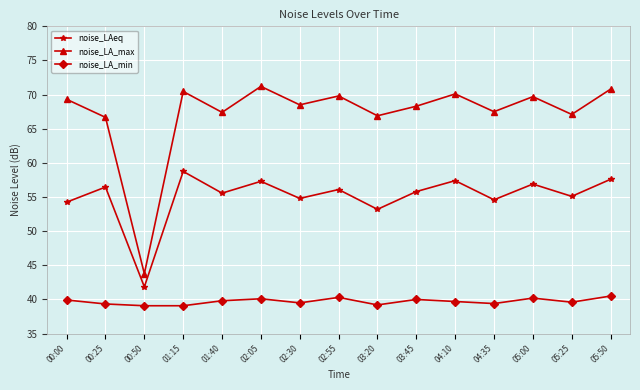

What is the spread (max minus min) of values at 01:15?

31.4